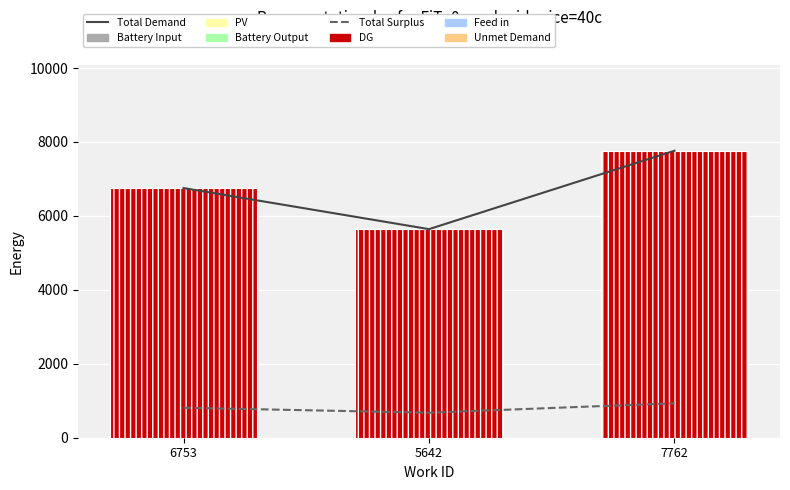

What is the sum of all Total Demand values?

20157.0